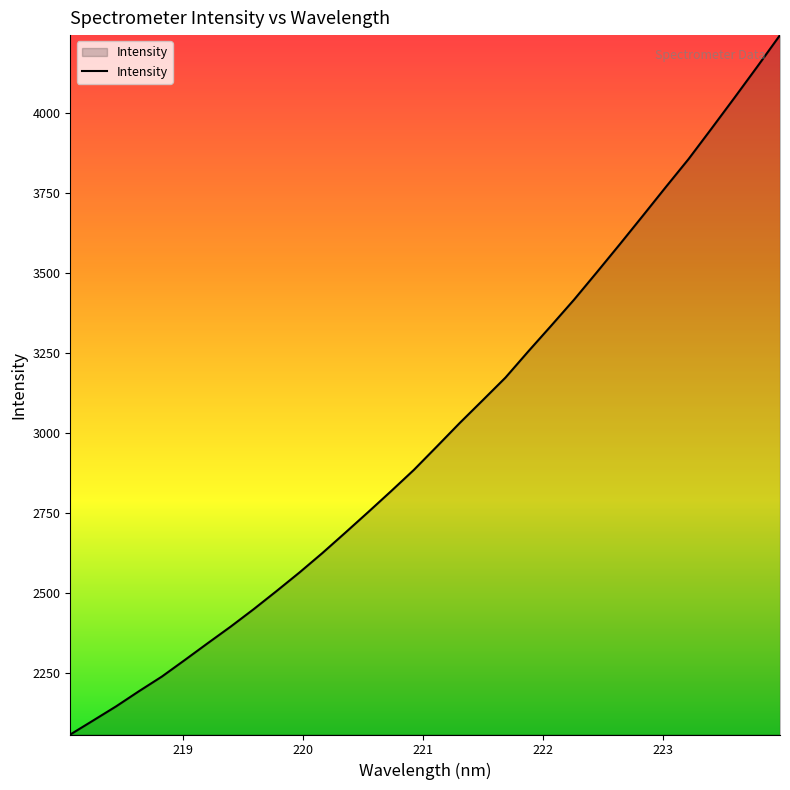

What is the greatest value displayed?

4242.1